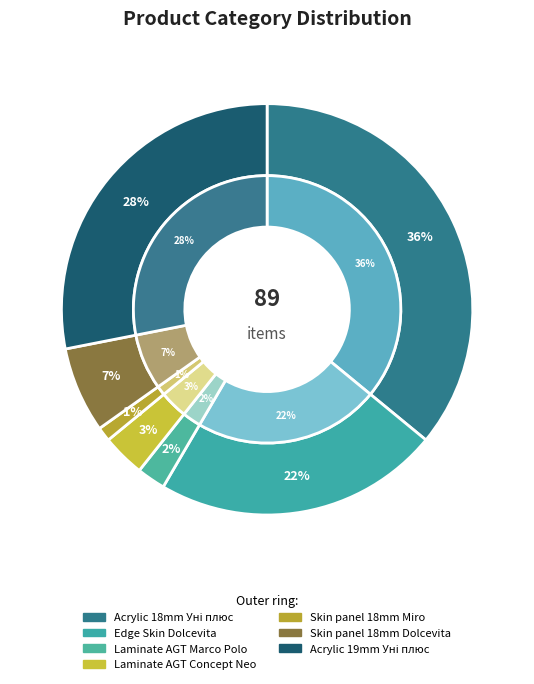

Do Панель акрилова Acrylic 19 мм. Уні плюс and Skin panel 18 mm. Miro together represent more than half of the pie?

No